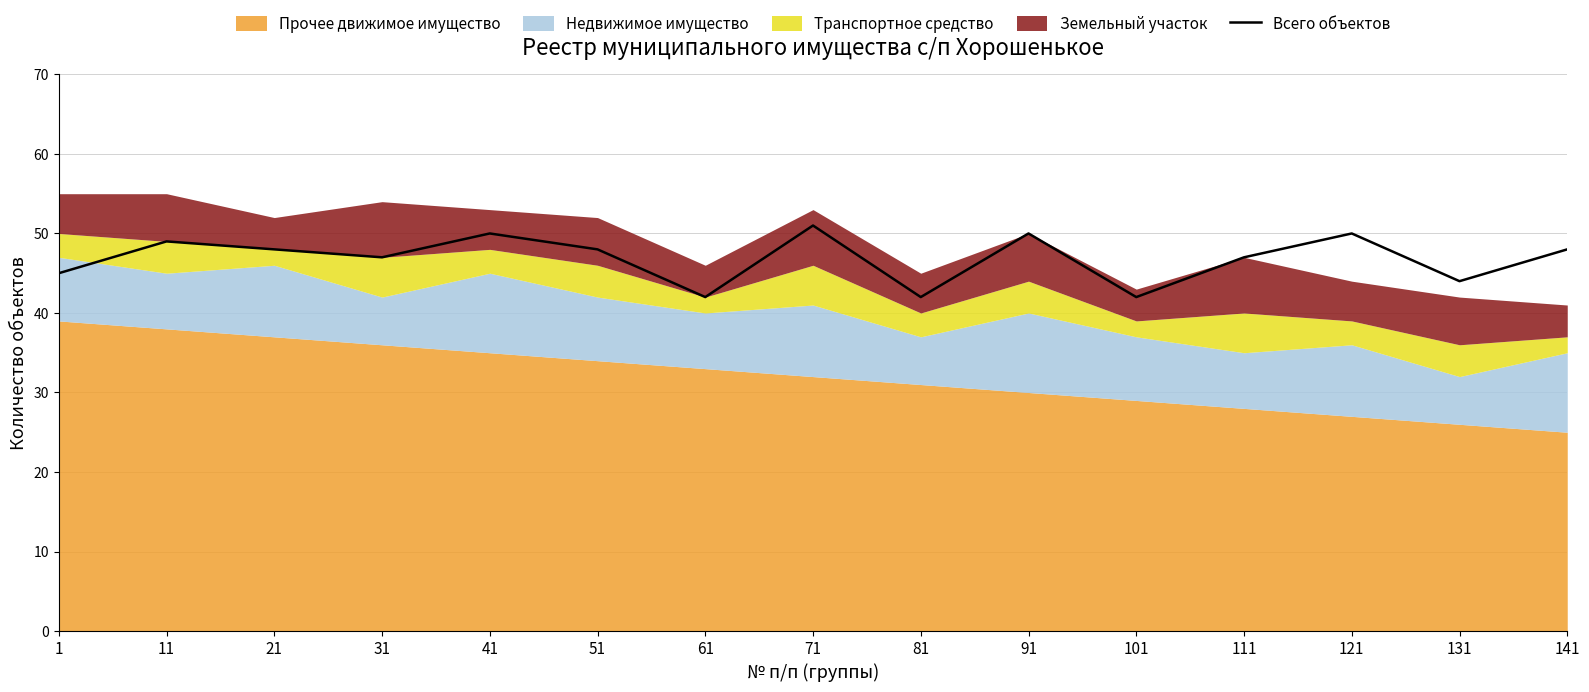

How many categories are shown in the chart?

15